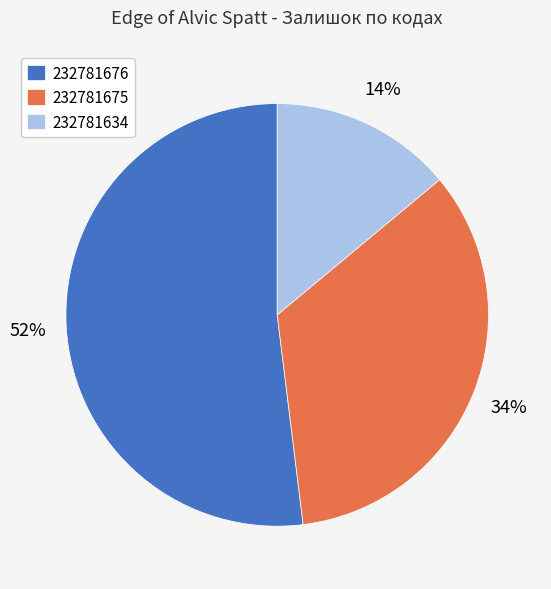

What is the smallest slice in the pie chart?

232781634